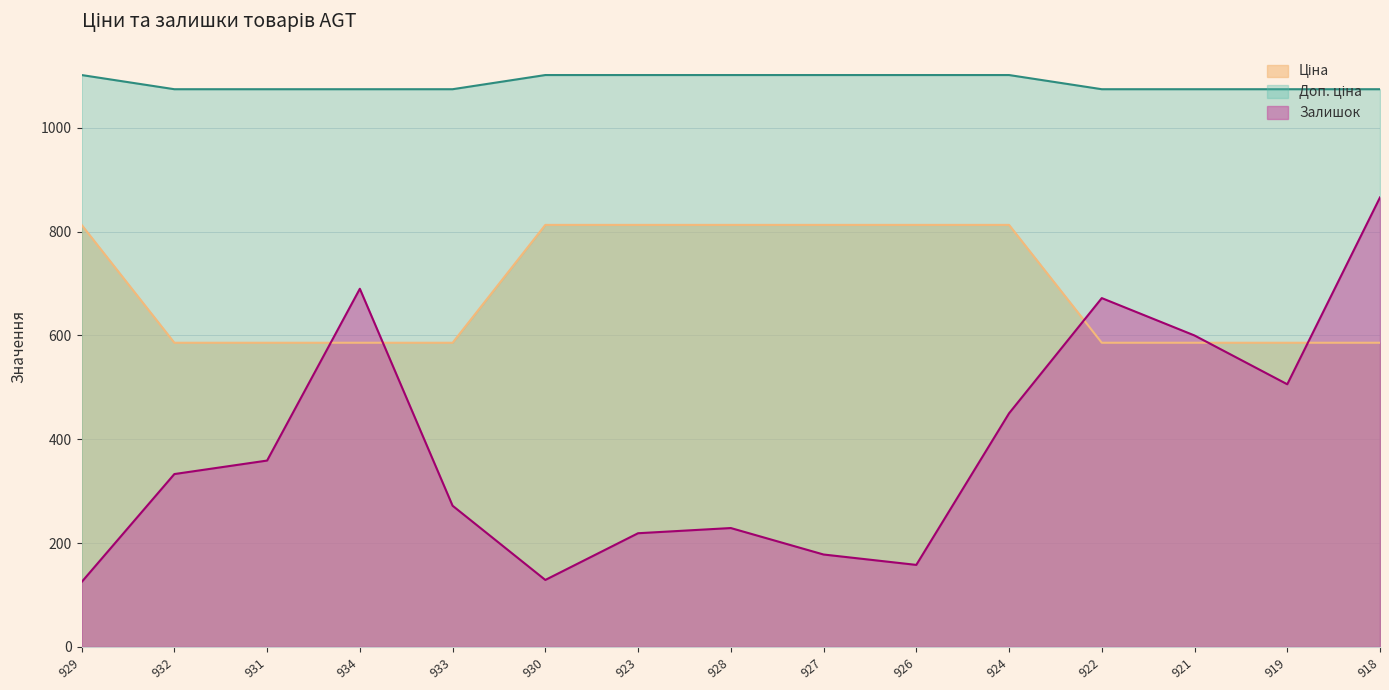

How many lines are shown in the chart?

3